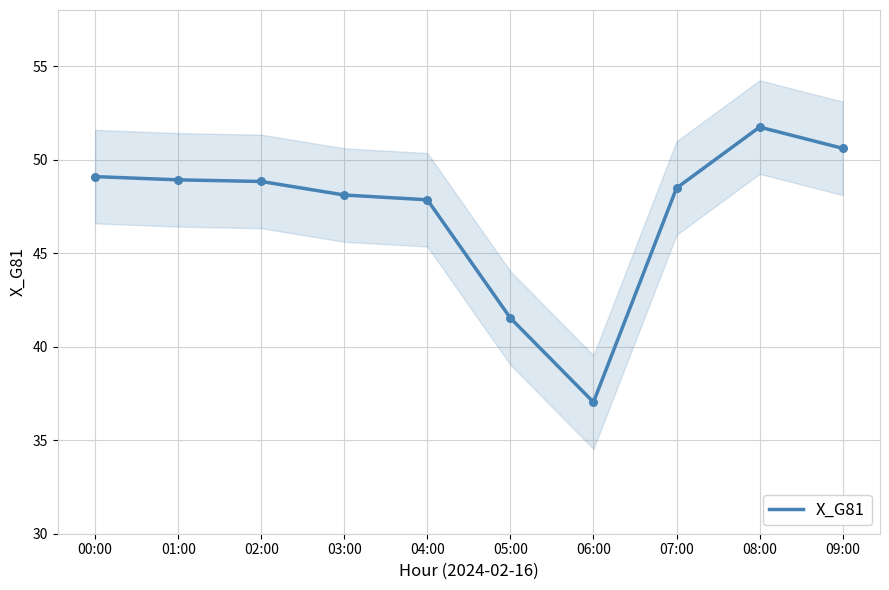

What is the change in value from 08:00 to 09:00?

-1.1